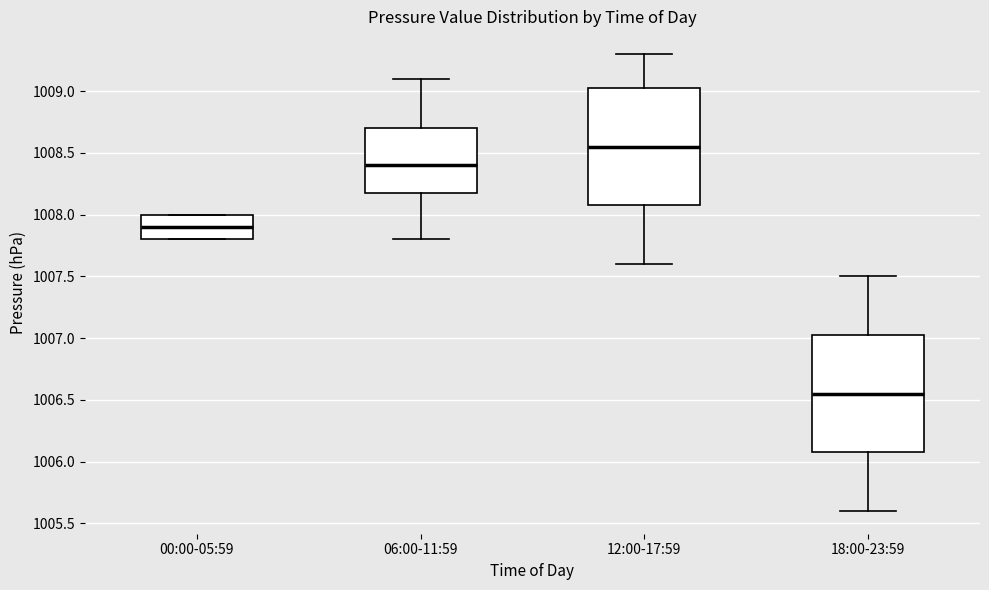

Where is the lower edge of the box for 00:00-05:59 on the y-axis? The values are not printed on the chart, so give them approximately, as read against the axis.

1007.80